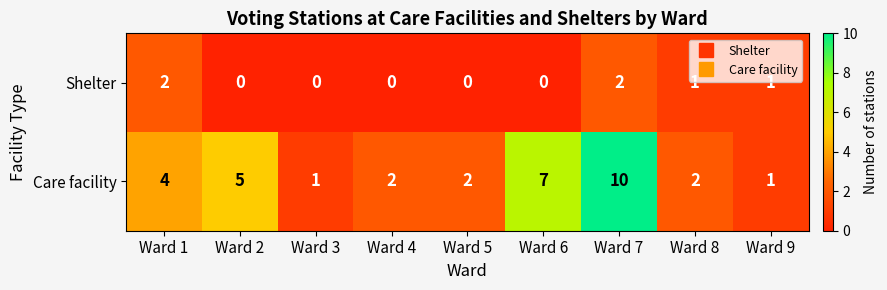

How many data points in Care facility are less than 2?

2